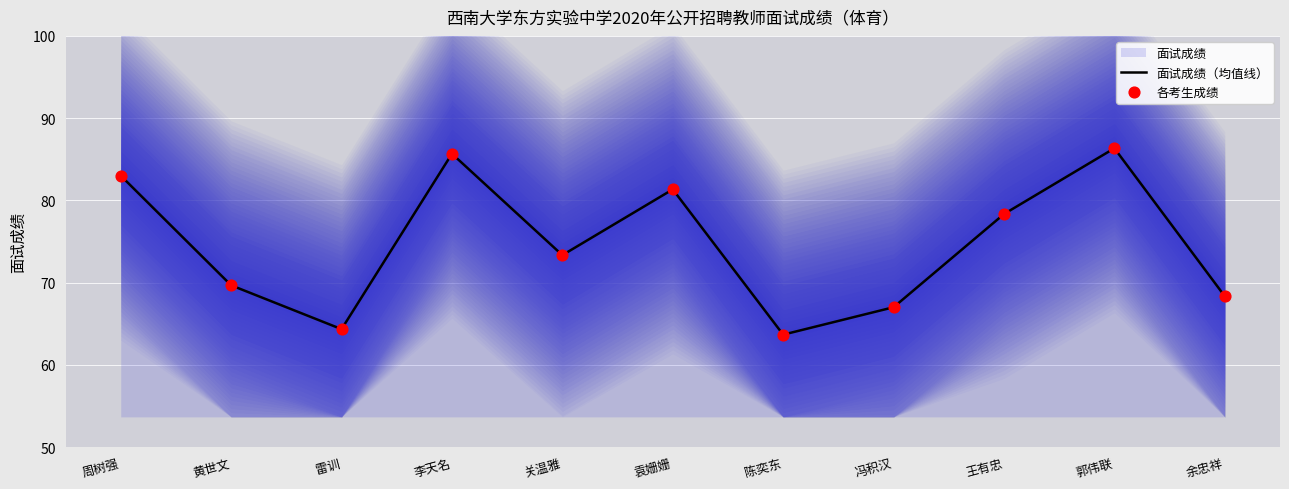

Is the value of 面试成绩（均值线） at 陈奕东 greater than the value of 各考生成绩 at 冯积汉?

No